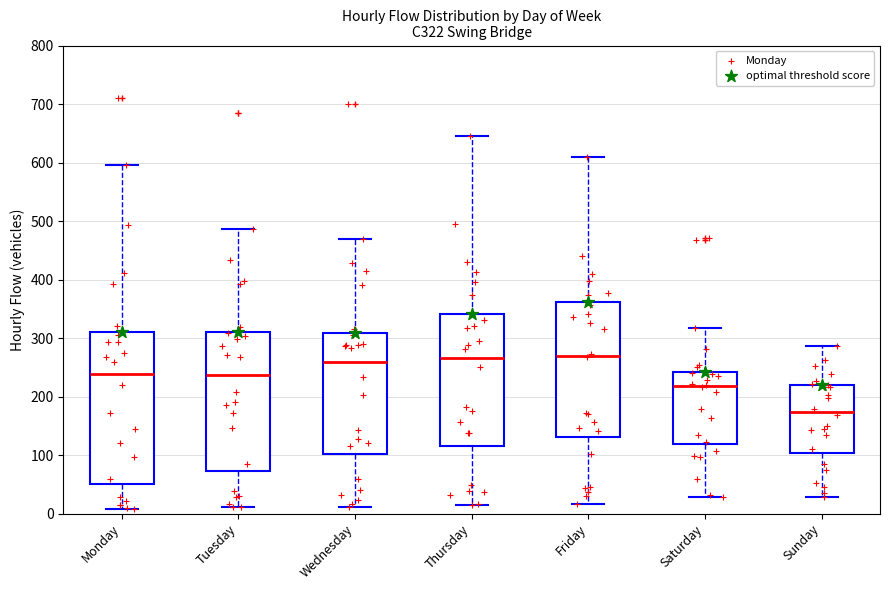

Which box is the tallest, from its lower edge to its upper edge?

Monday